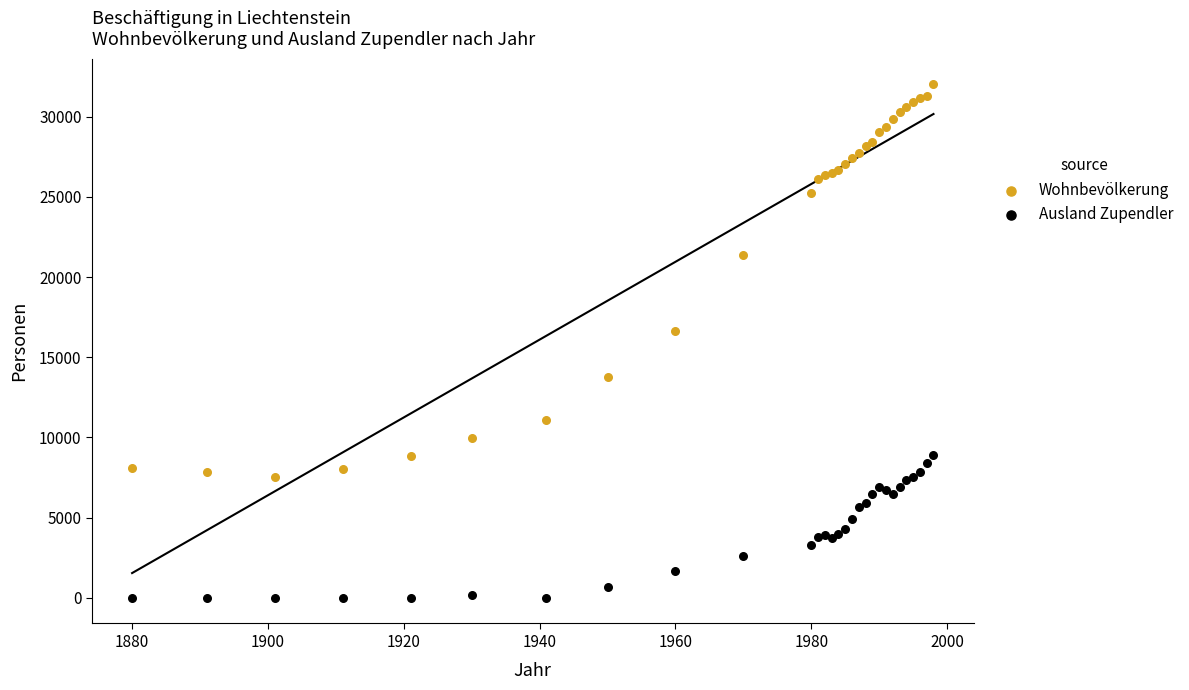

Across all series, what Y value is closest to 16007?

16628